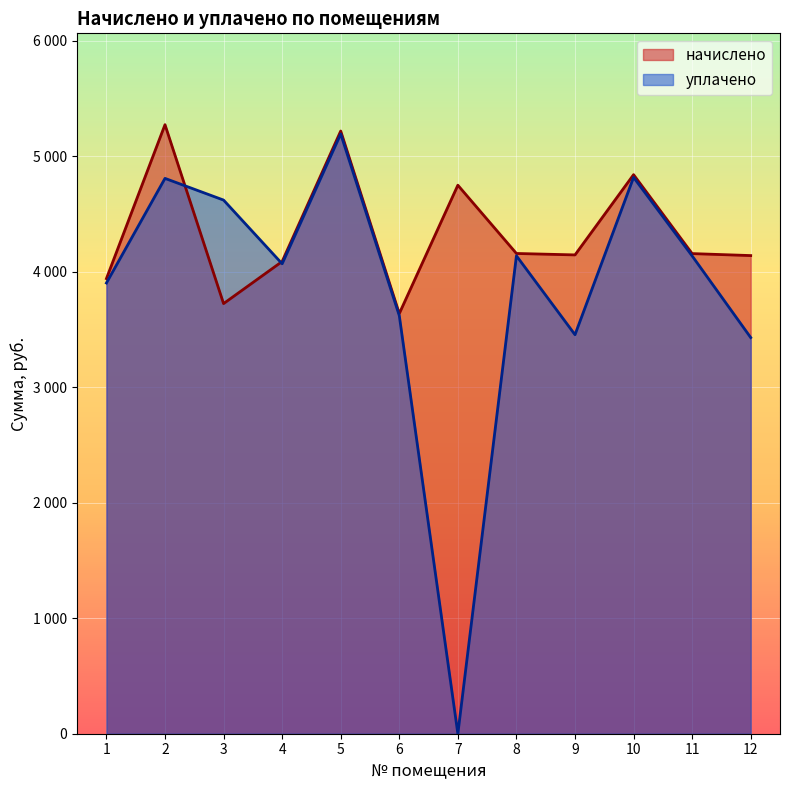

Which series has the largest range (max minus min)?

уплачено